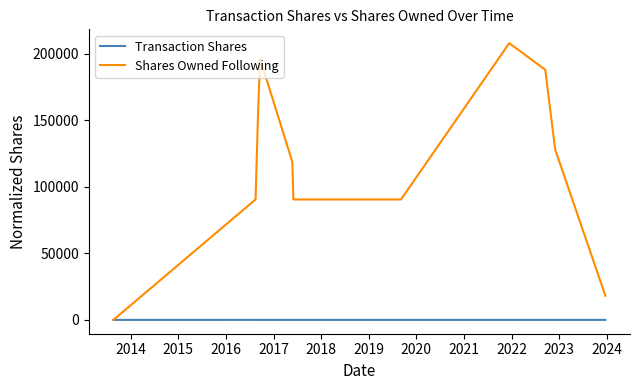

What is the greatest value displayed?

208115.0